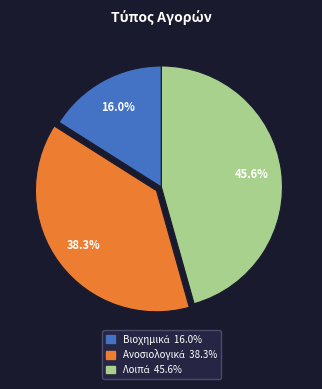

Is there a majority slice in this chart?

No